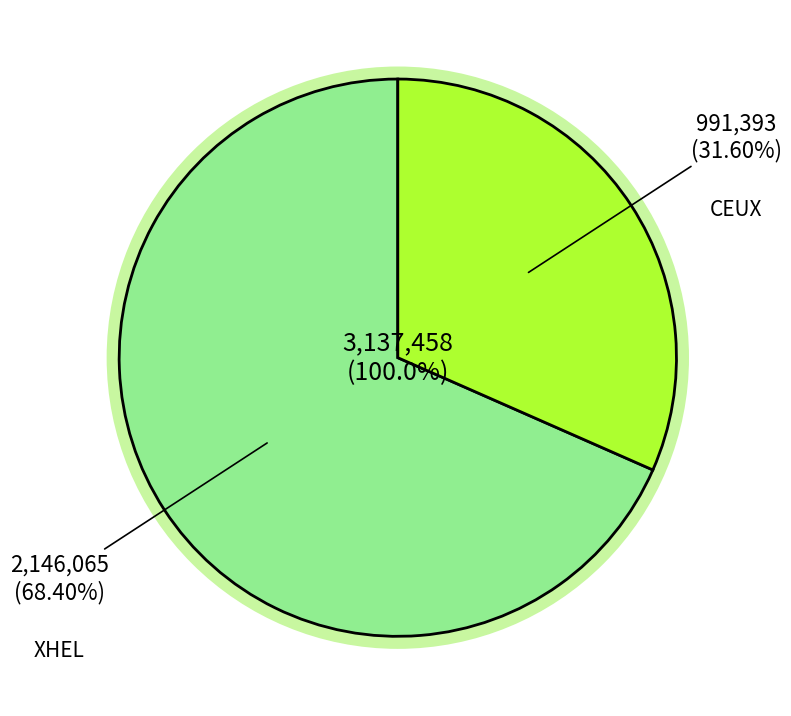

What is the change in value from XHEL to CEUX?

-1154672